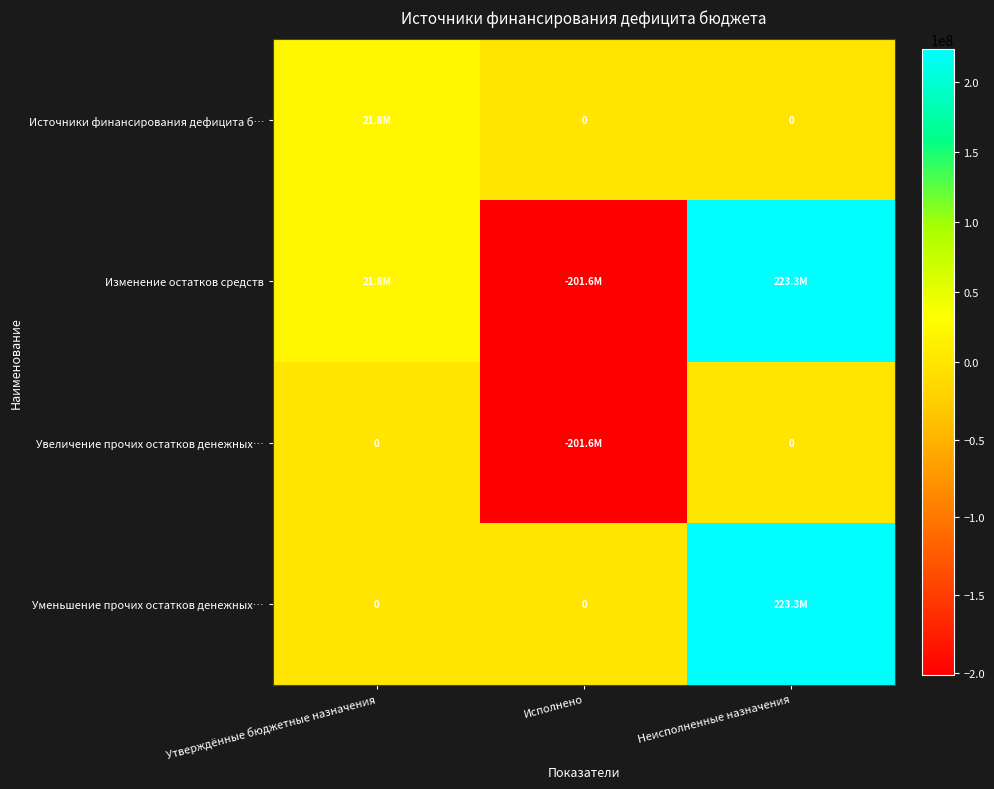

At which category is the sum across all series the highest?

Неисполненные назначения